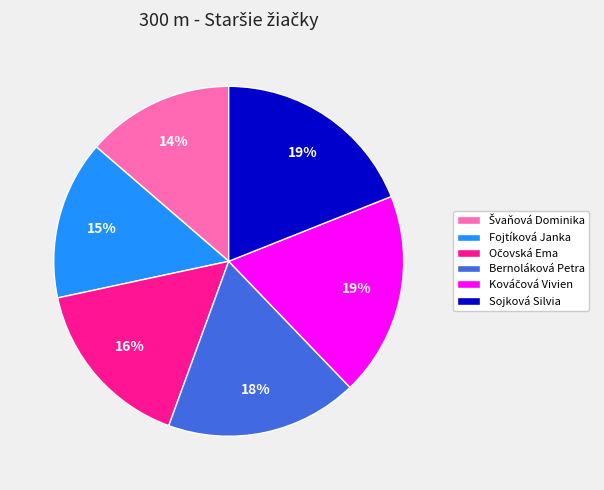

Which has a higher value, Sojková Silvia or Bernoláková Petra?

Sojková Silvia